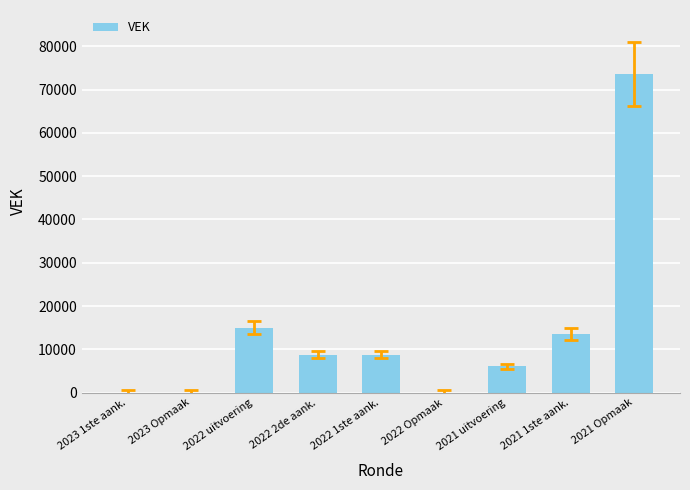

Does the chart contain stacked bars?

No